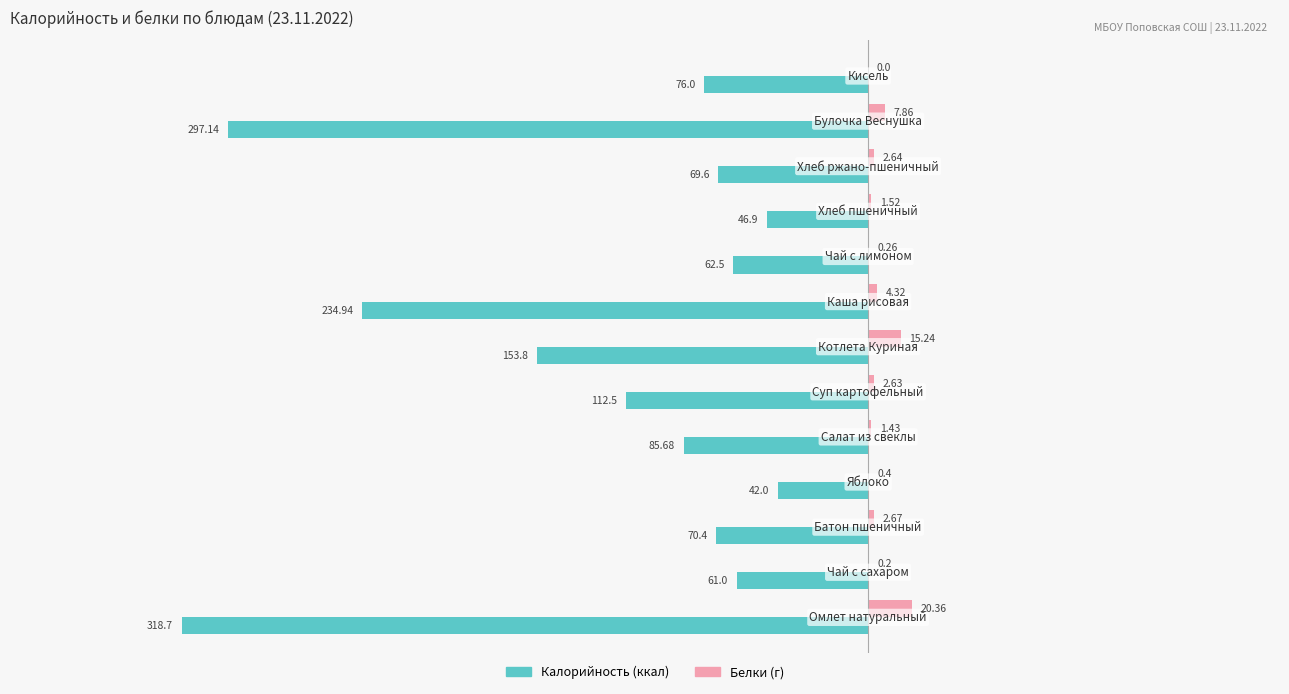

Count the number of categories in the chart.

13